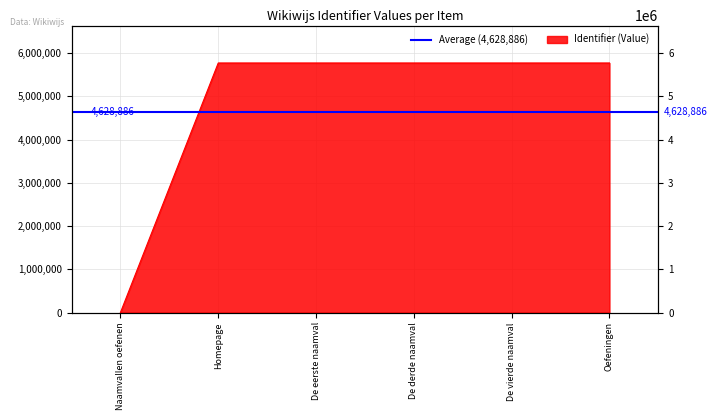

How many lines are shown in the chart?

1